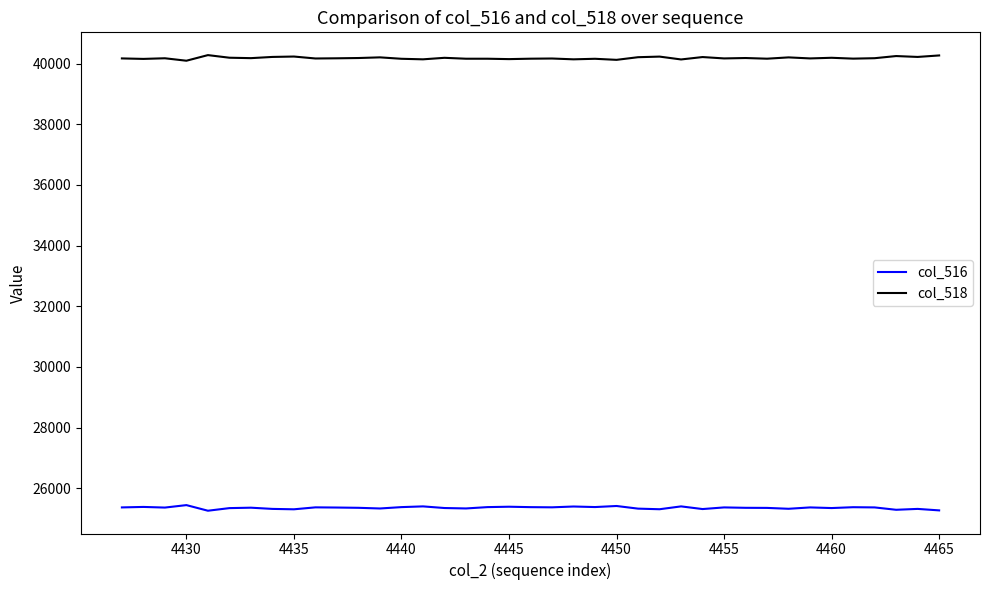

True or false: col_518 and col_516 intersect in this chart.

False